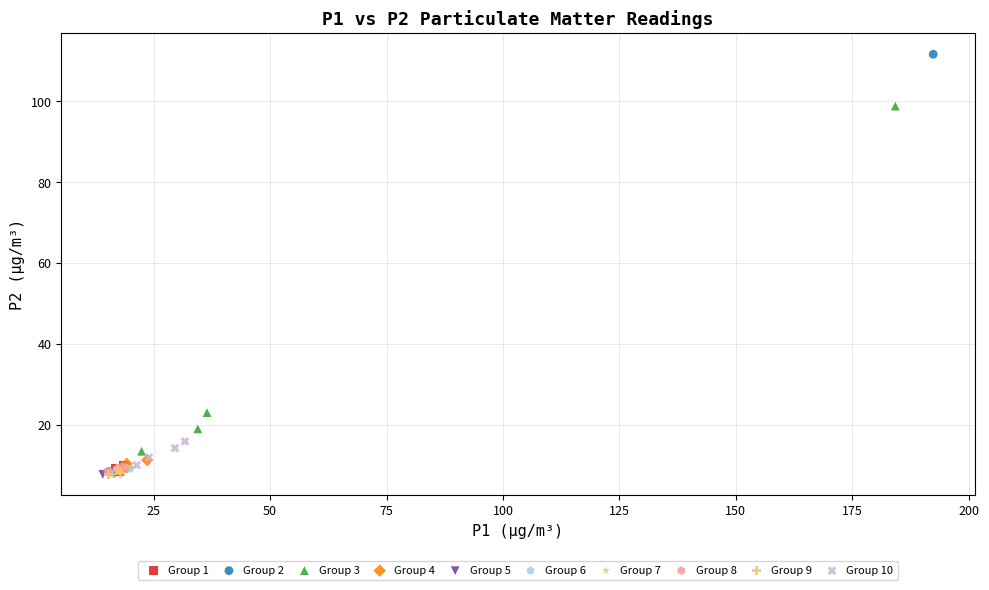

Which series has the widest spread of Y values?

Group 2